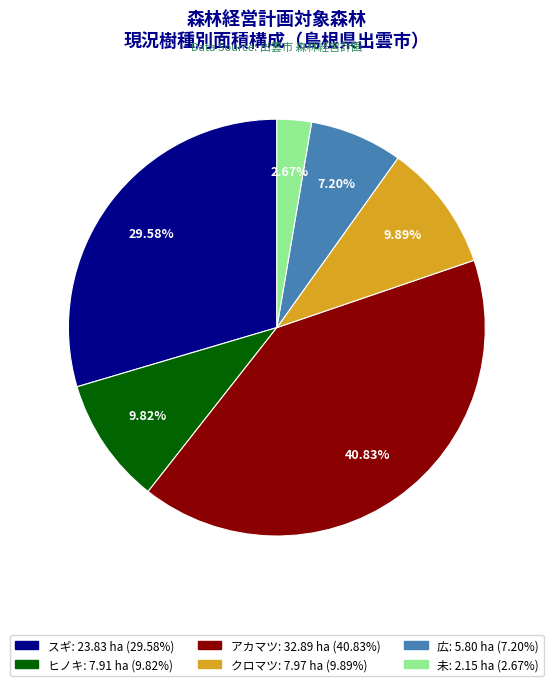

Combined, do アカマツ and 未 account for over 50%?

No